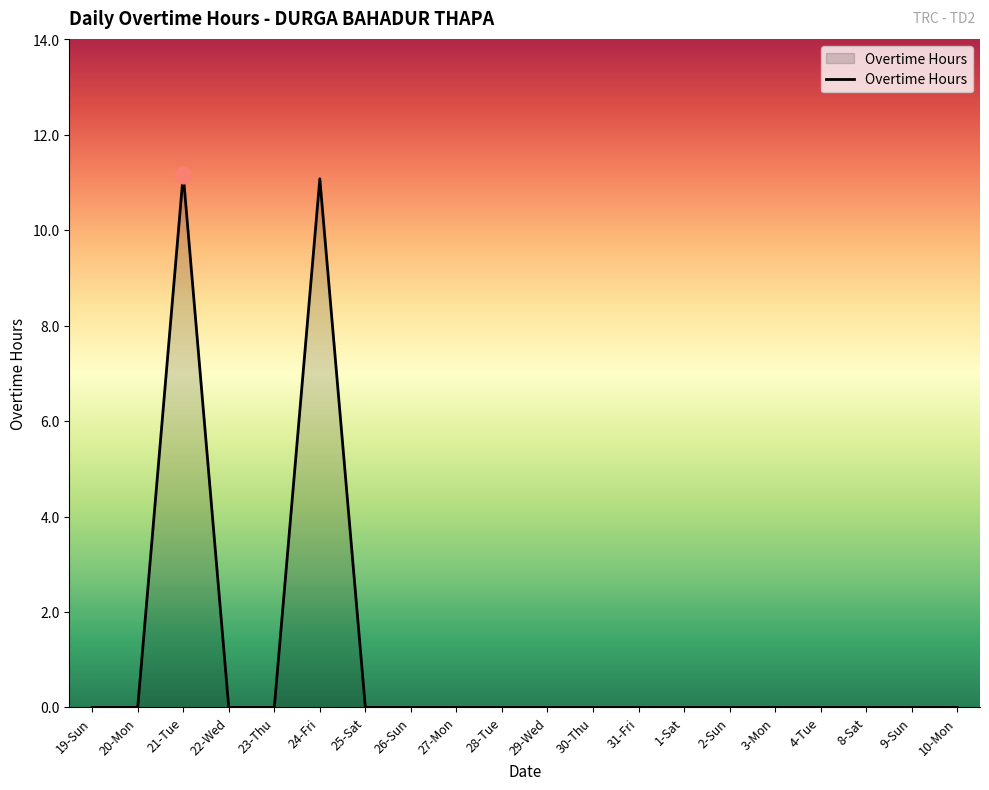

The chart shows a value of 3.9 at 4-Tue. True or false?

False